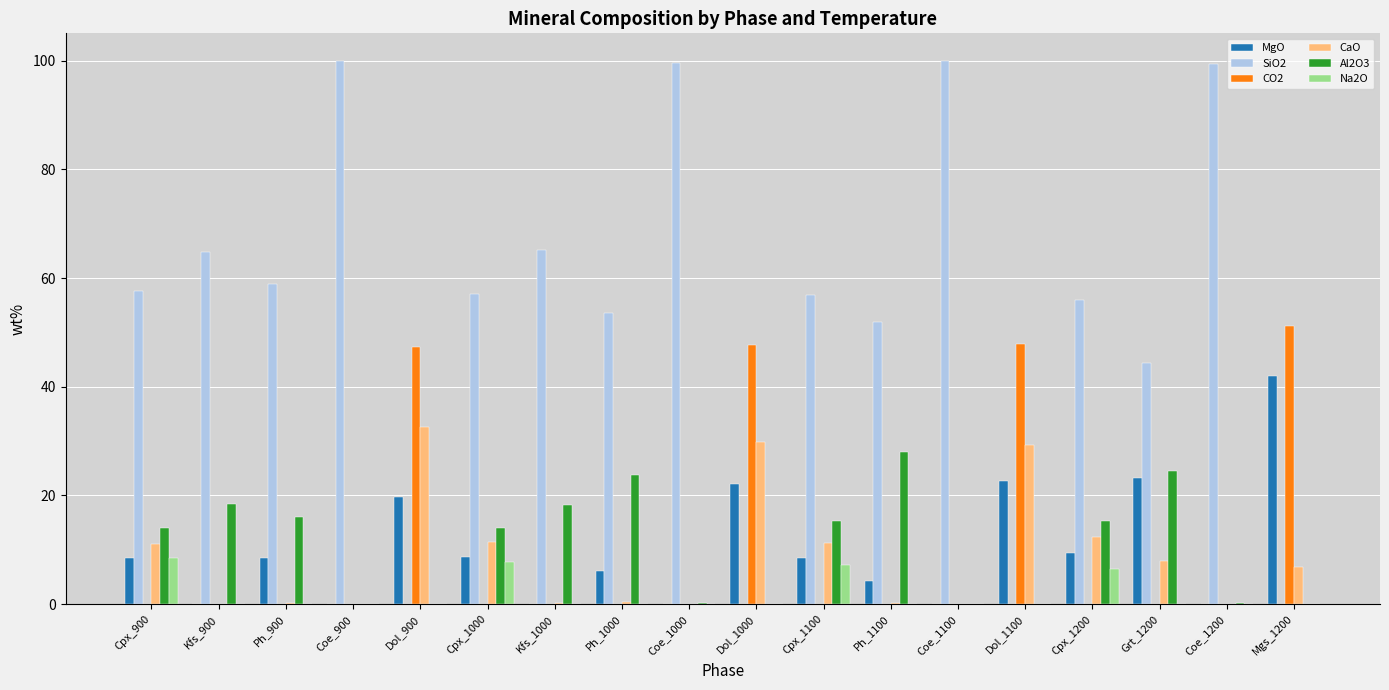

What is the sum of all CO2 values?

194.0